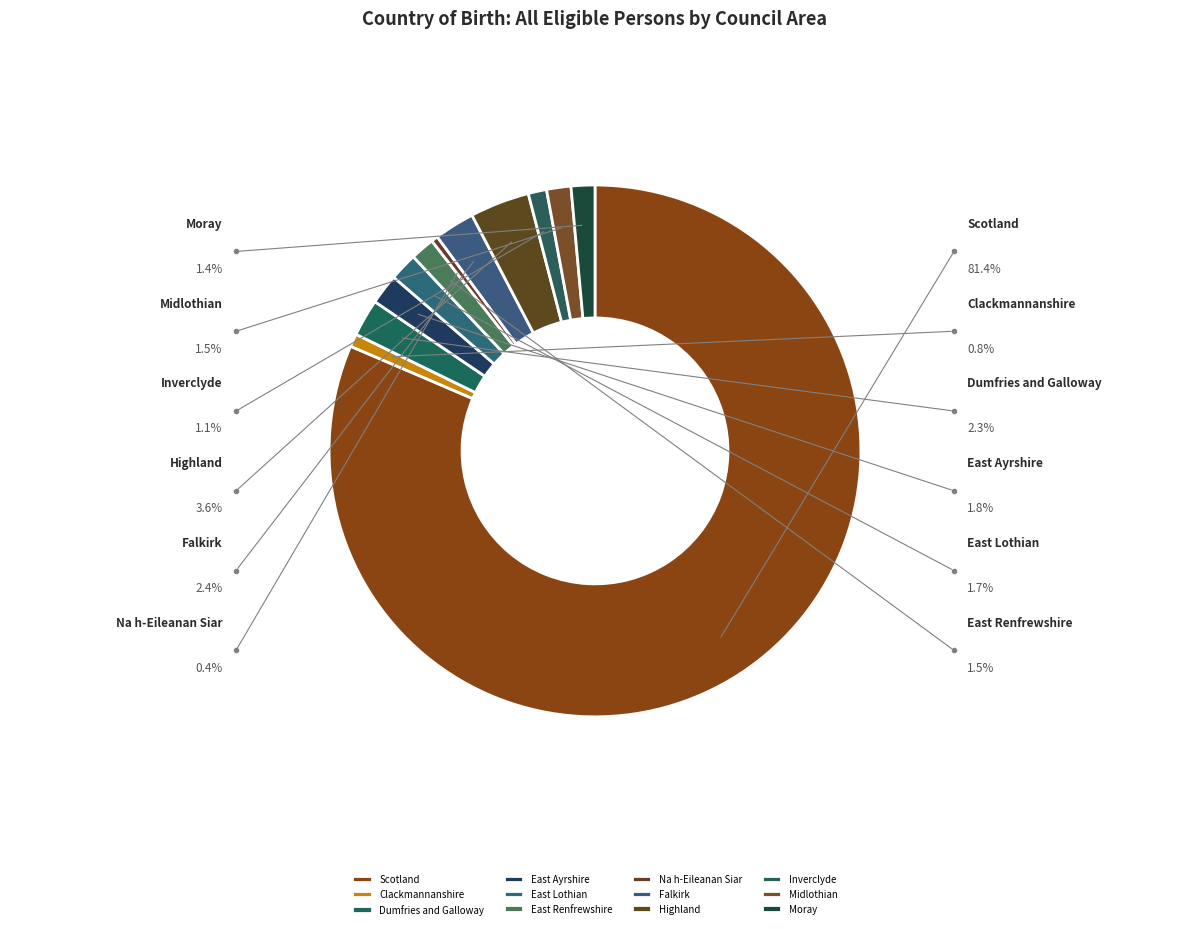

True or false: Inverclyde accounts for 11% of the total.

False